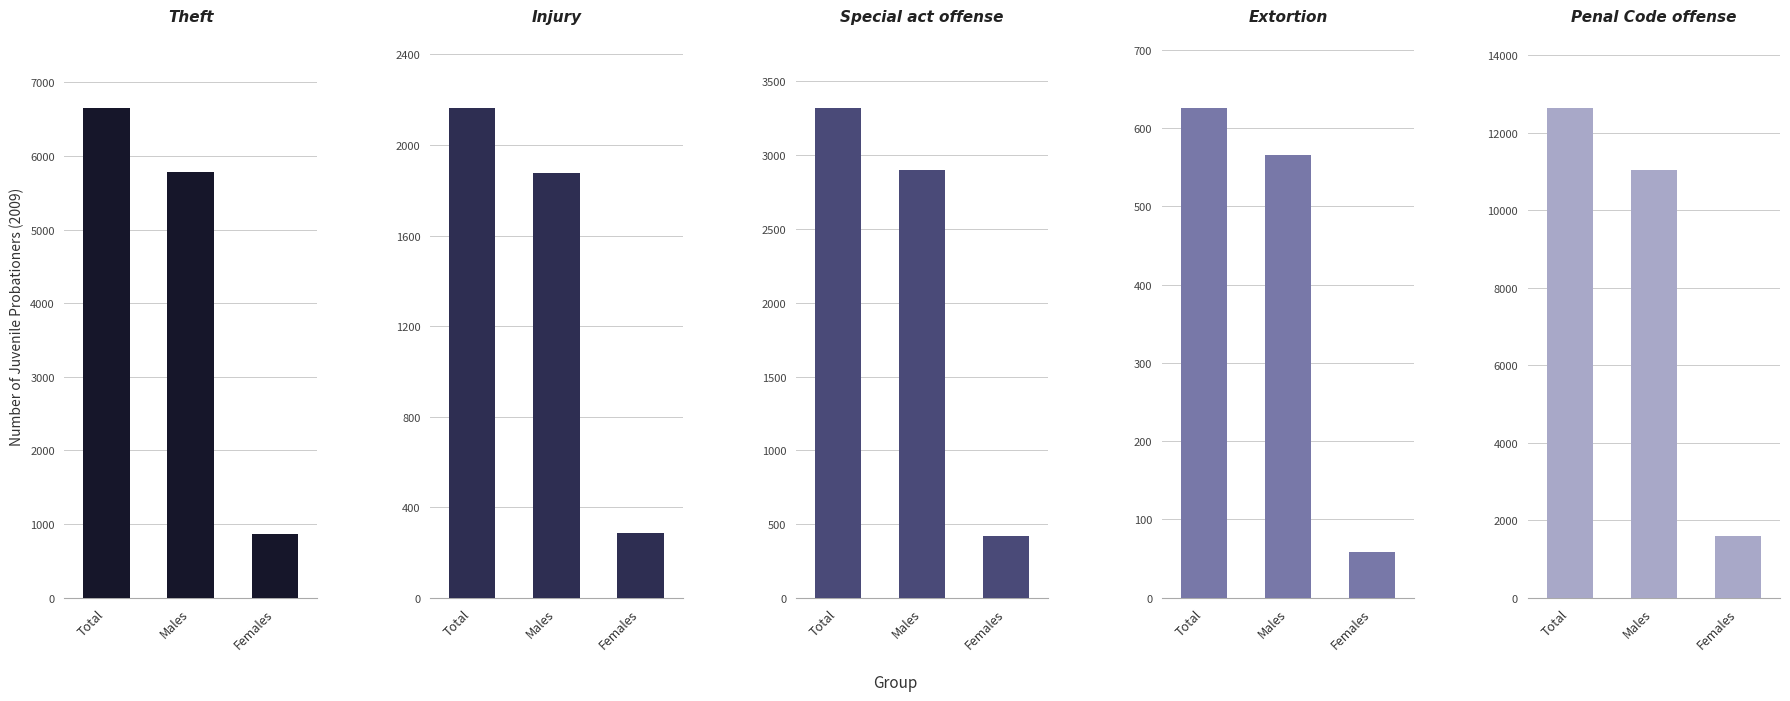

Which label corresponds to the smallest value in the chart?

Females